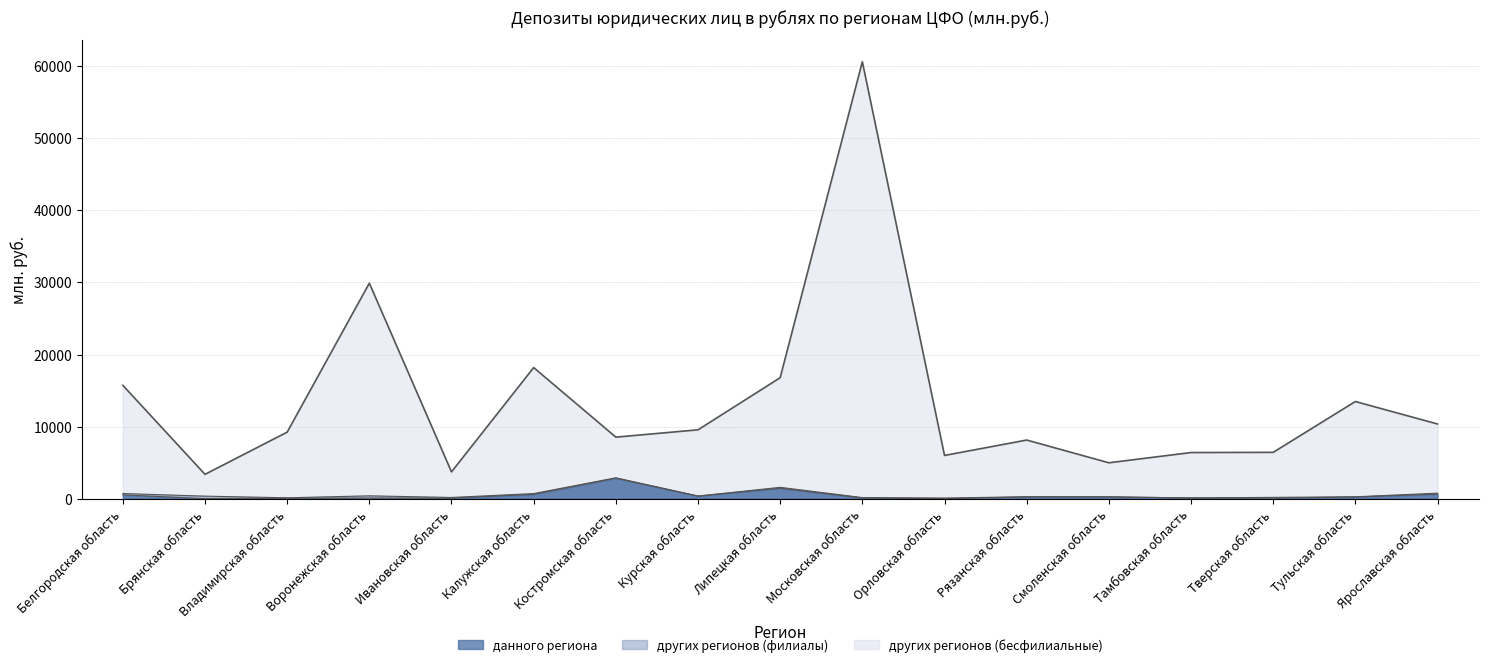

What is the average value of the кредитными организациями данного региона series?

443